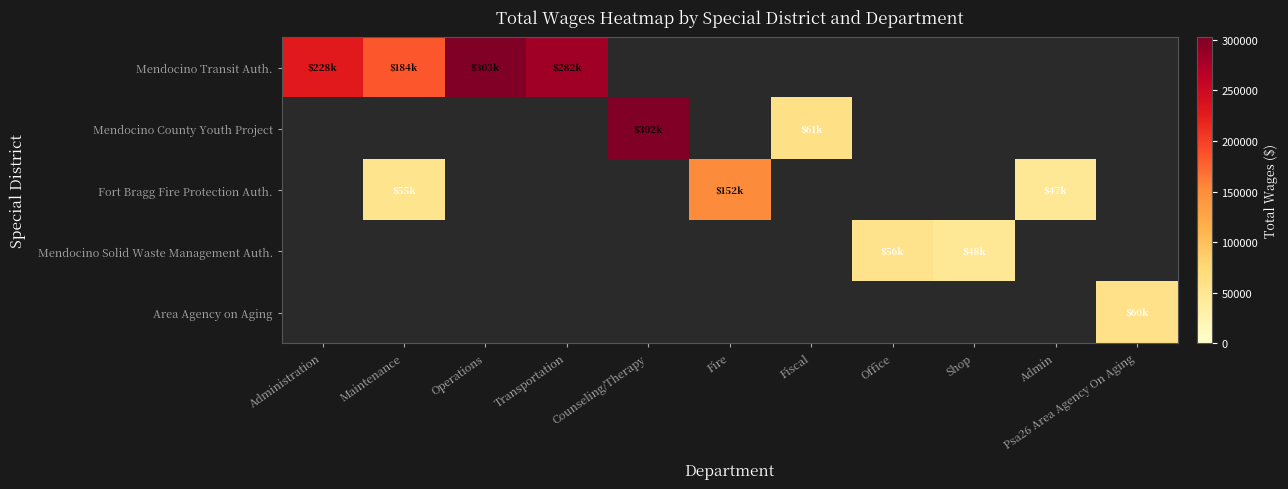

At Counseling/Therapy, list the series in order from smallest to largest.

Mendocino Transit Auth., Fort Bragg Fire Protection Auth., Mendocino Solid Waste Management Auth., Area Agency on Aging, Mendocino County Youth Project